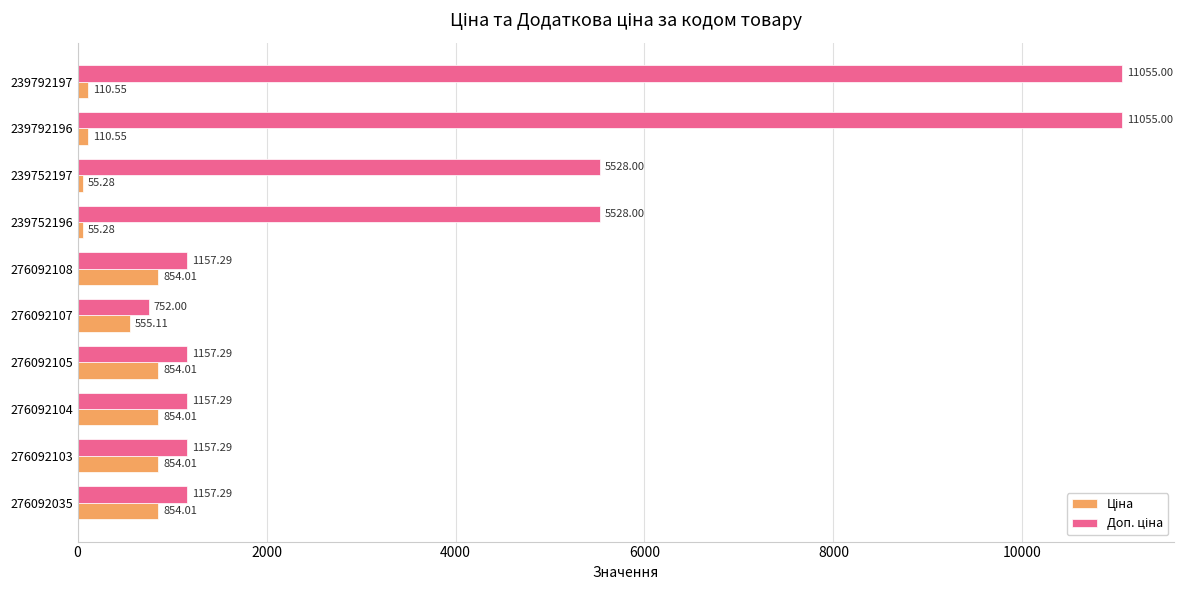

At how many categories does at least one series exceed 4967?

4